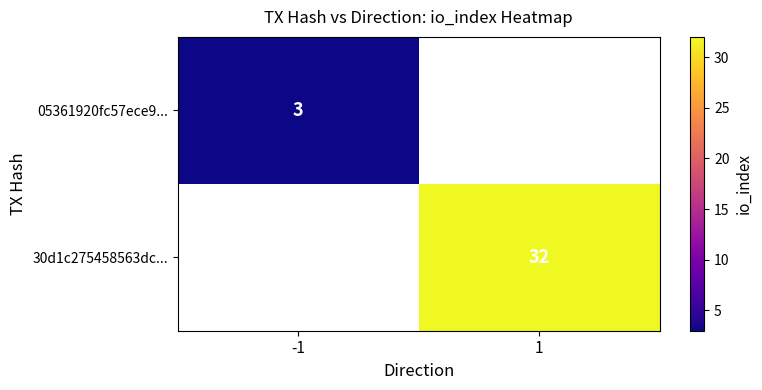

Count the number of categories in the chart.

2